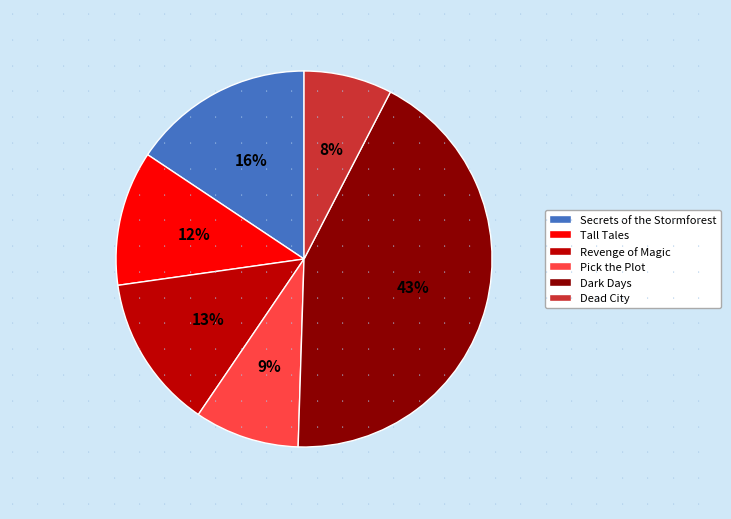

How many slices are in this pie chart?

6